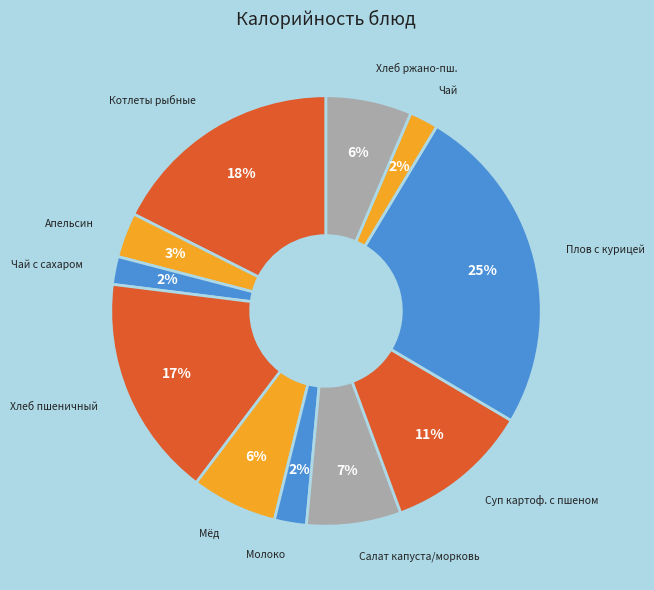

To the nearest percent, what is the combined percentage of Мёд and Хлеб пшеничный?

23%